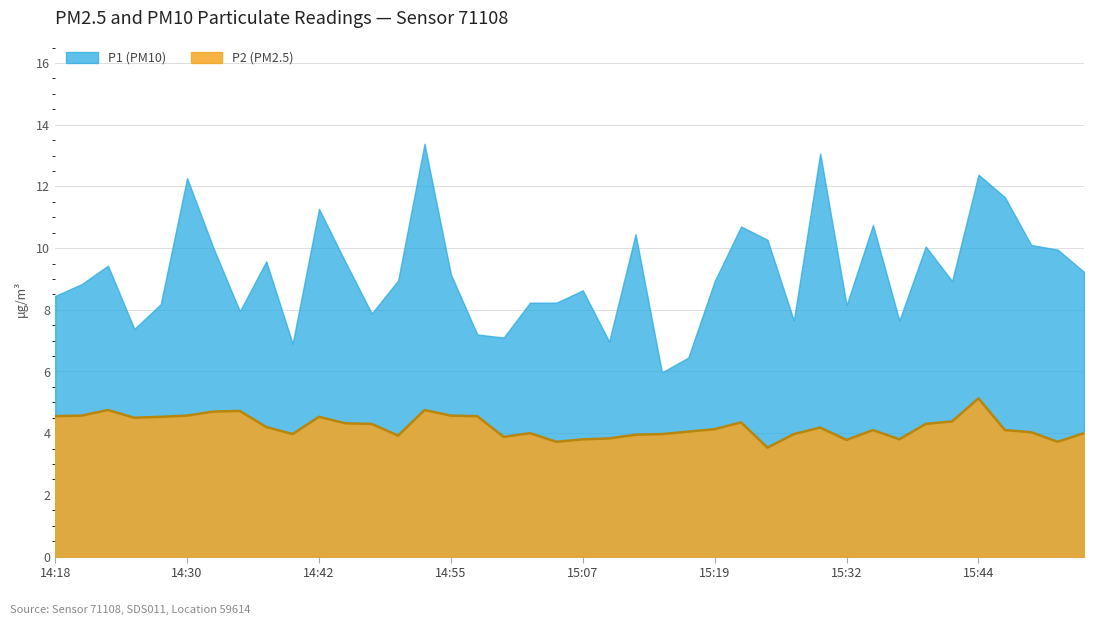

Which label corresponds to the largest value in the chart?

15:44